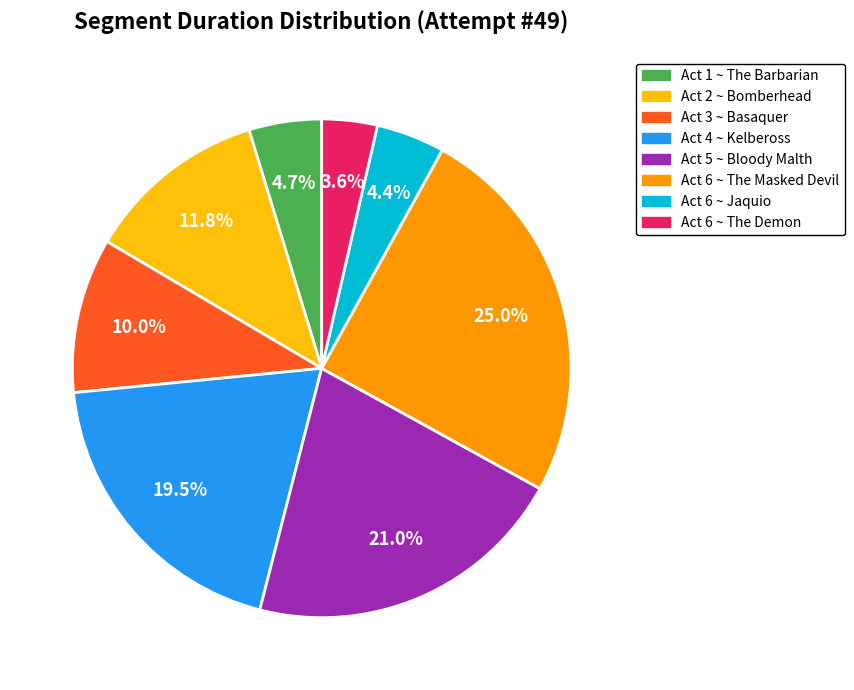

To the nearest percent, what is the difference between the largest and smallest slice percentages?

21%